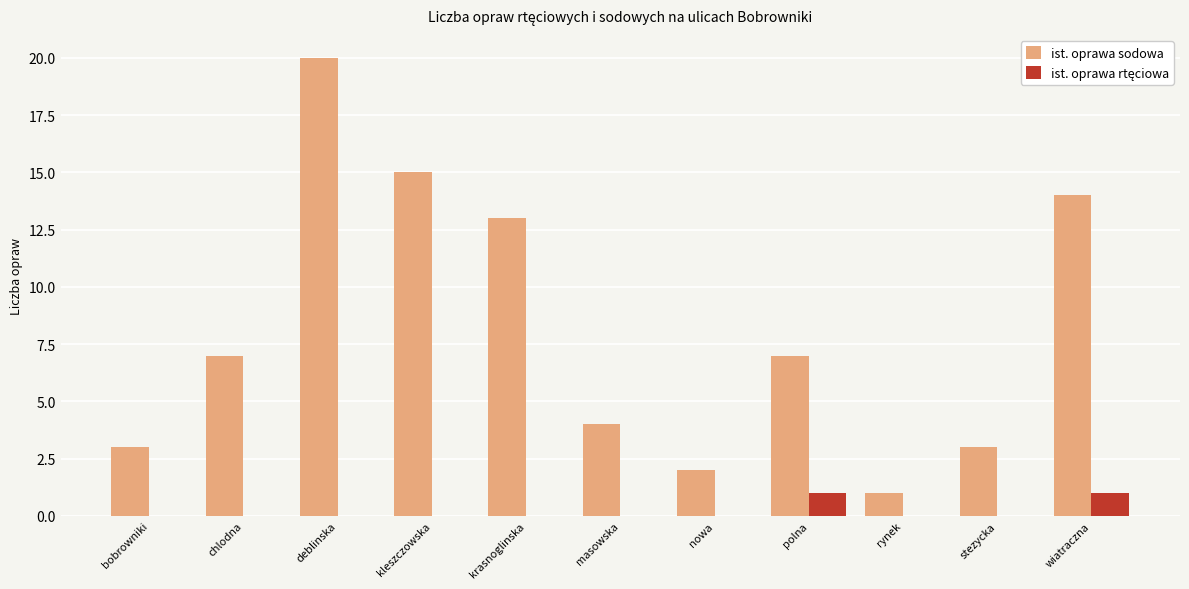

What is the sum of the ist. oprawa sodowa values at nowa and masowska?

6